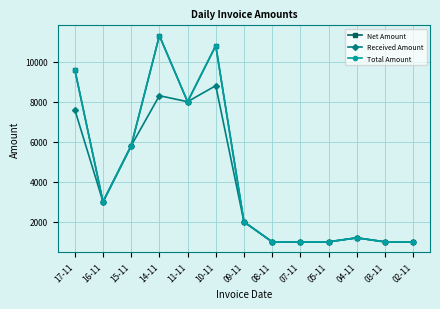

At how many categories does at least one series exceed 3537?

5